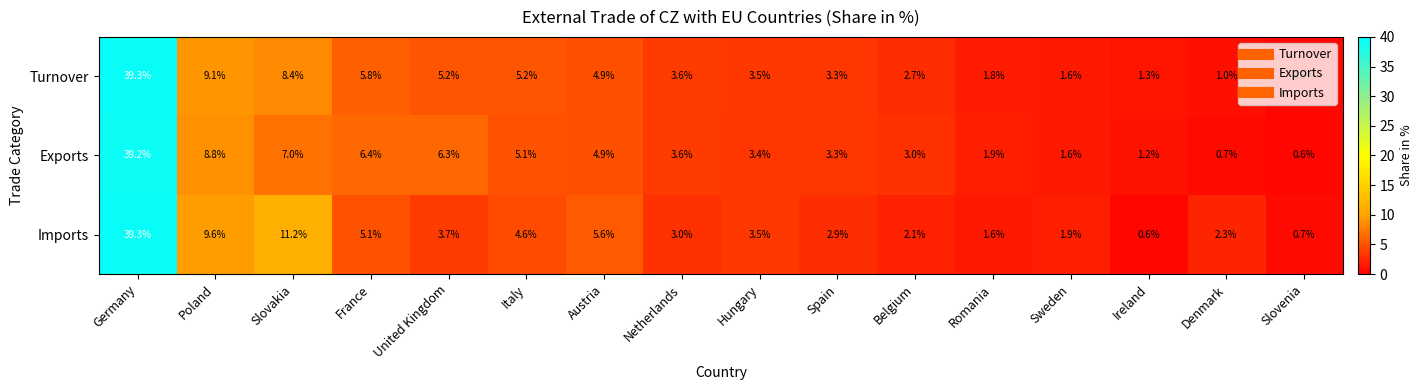

Is it true that Exports equals 3.0 at Belgium?

True